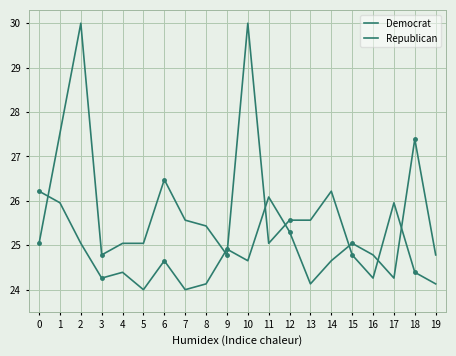

How many lines are shown in the chart?

2